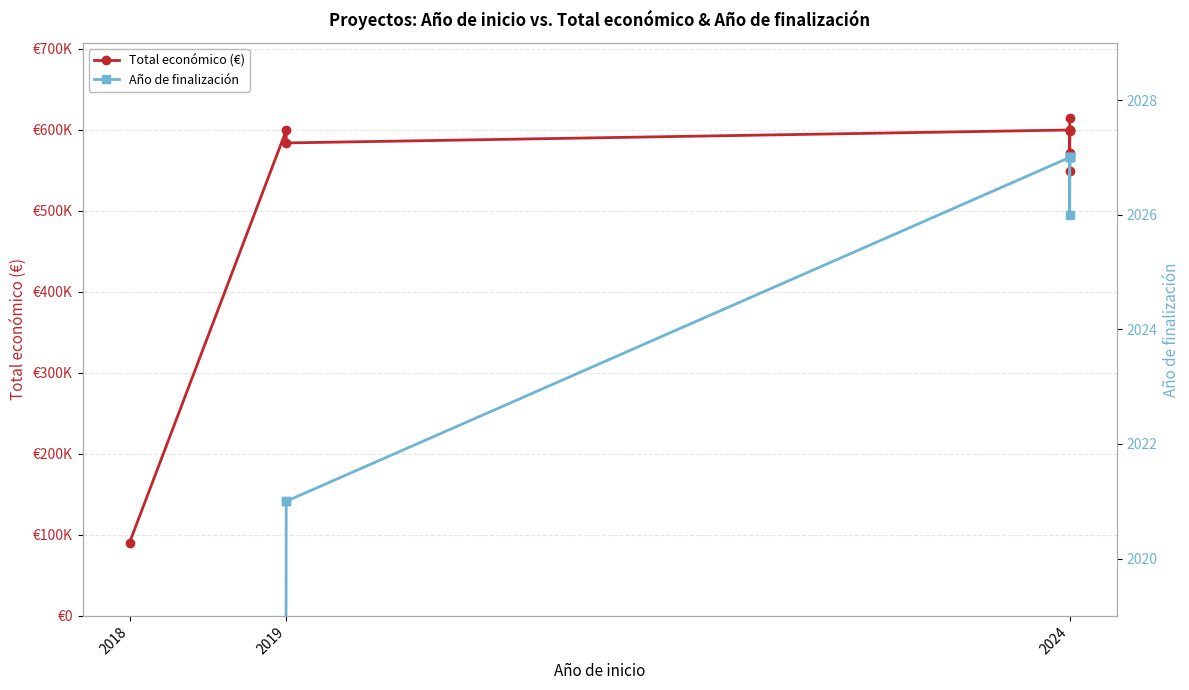

True or false: Total económico (€) and Año de finalización cross at least once.

False